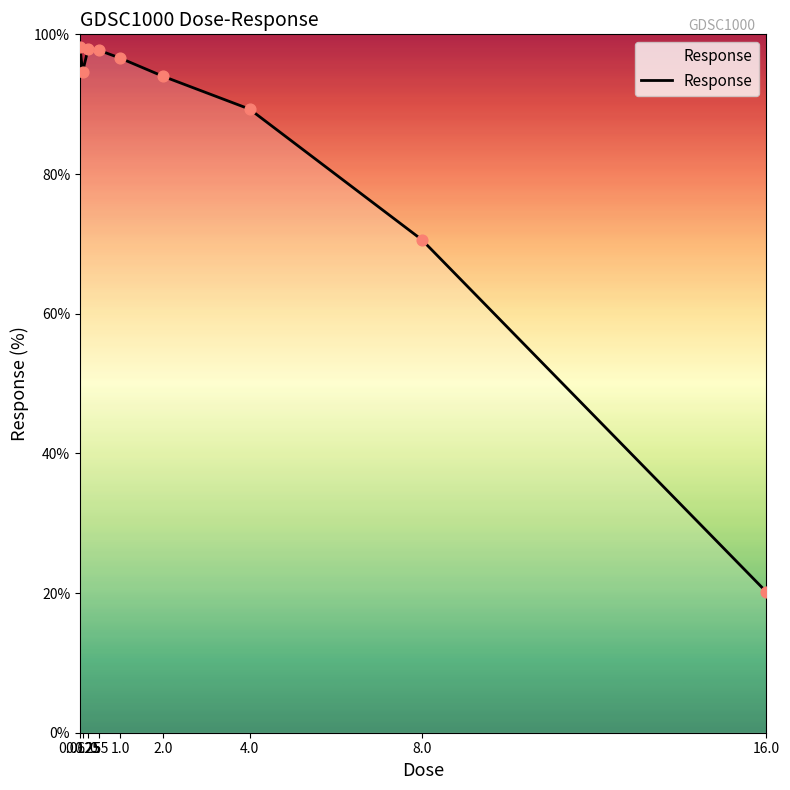

What is the ratio of the value at 0.0625 to the value at 0.5?

1.0